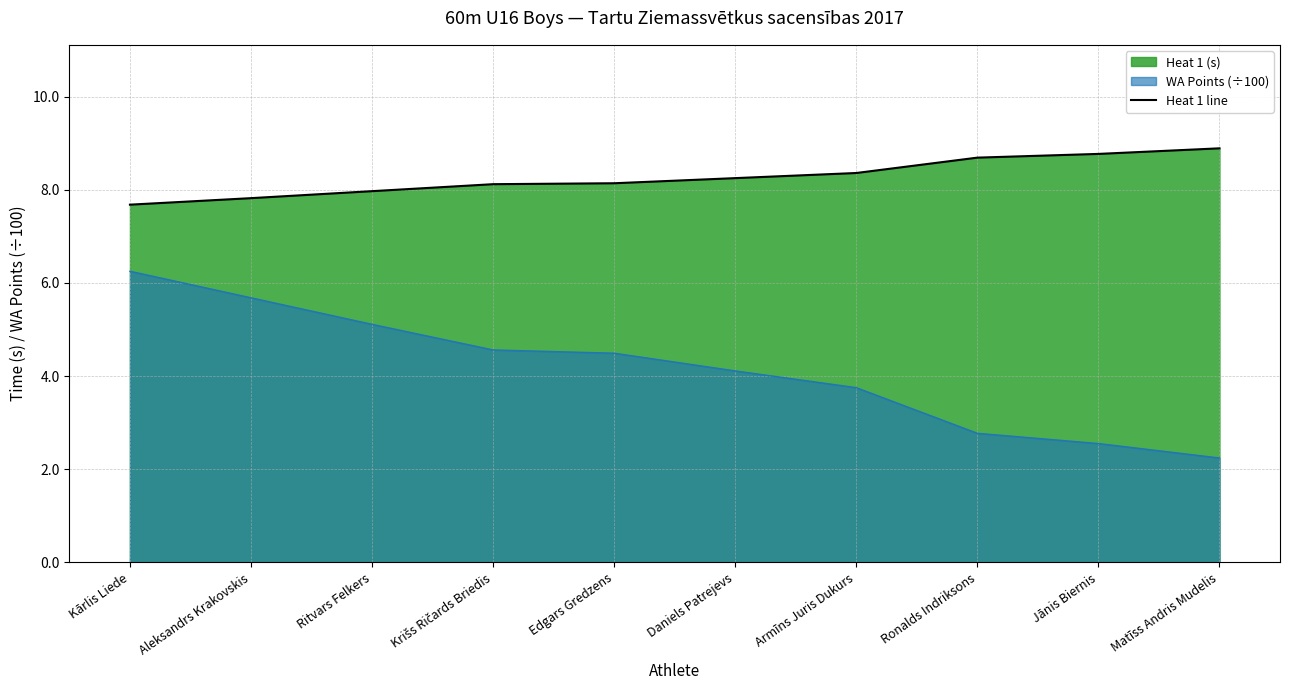

True or false: the data shows 8.9 at Matīss Andris Mudelis.

True